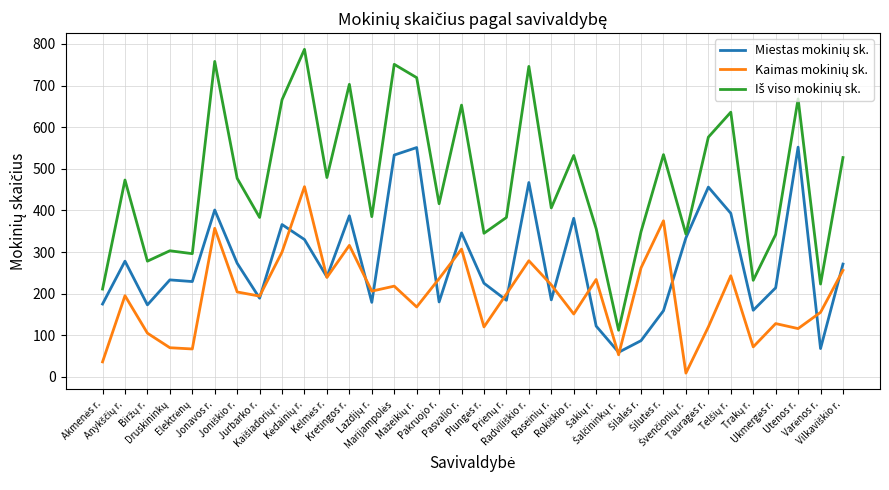

What is the maximum value shown in the chart?

787